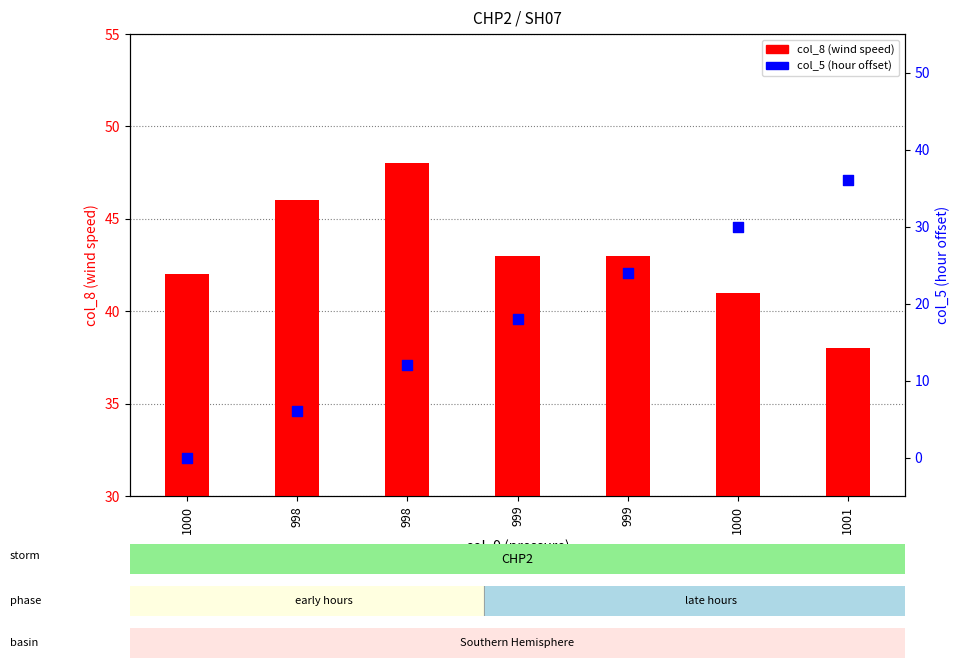

Which series reaches the maximum Y coordinate?

col_8 (wind speed)